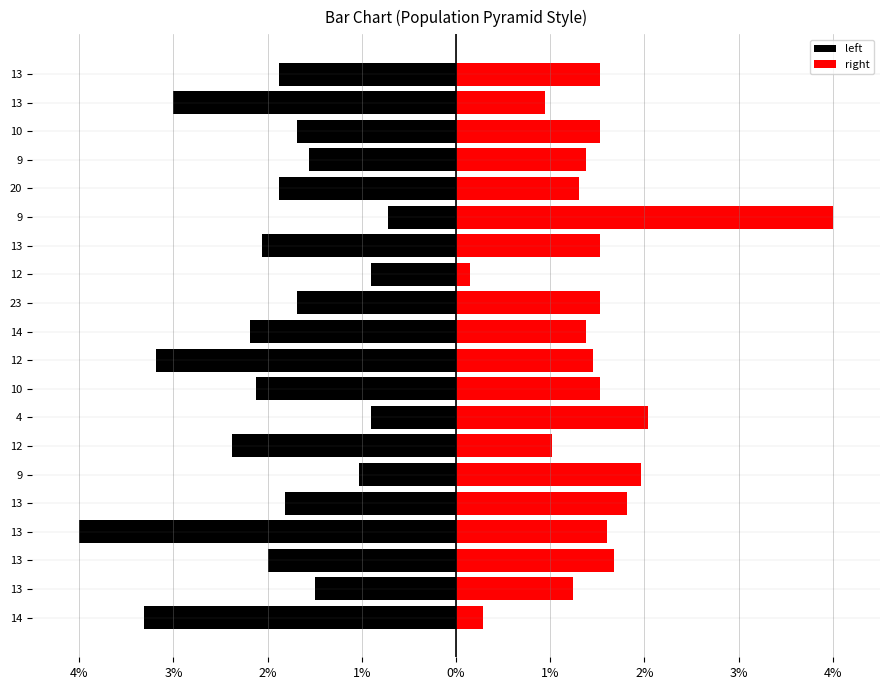

Between 13 and 12, which series saw the biggest shift?

left